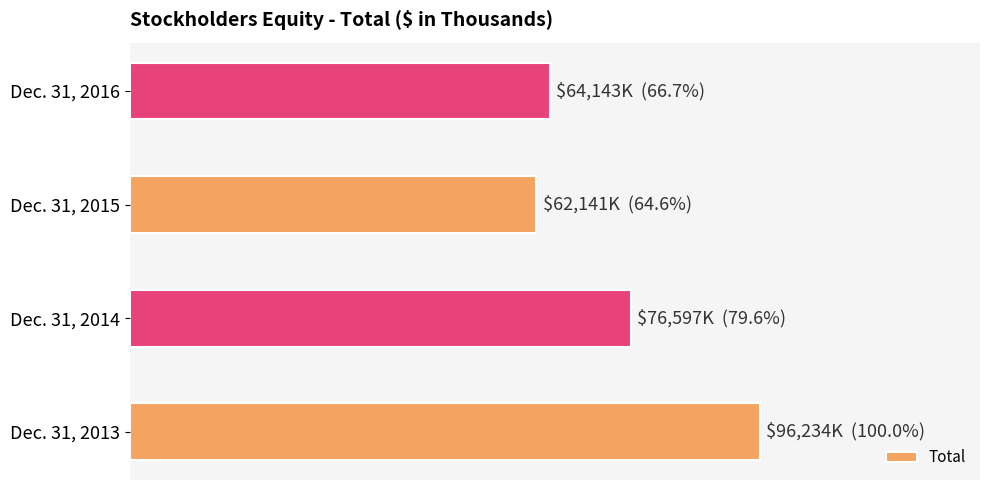

Are the bars horizontal?

Yes